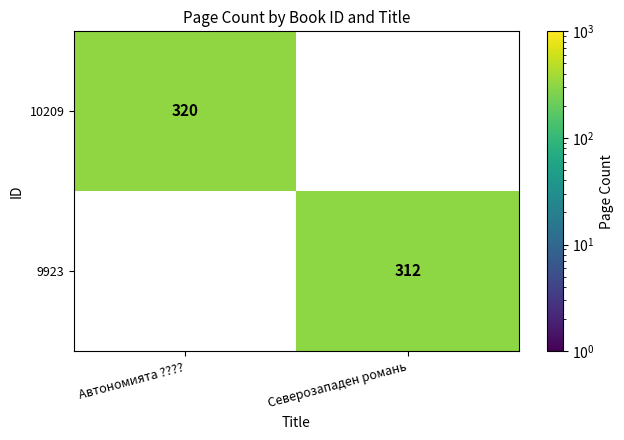

The value of 9923 at Северозападен романь is 312. True or false?

True